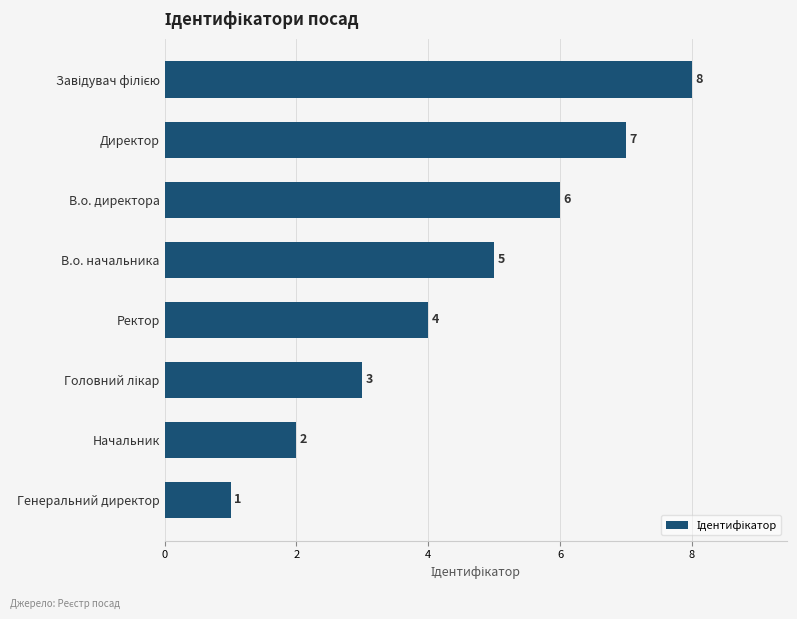

What value does the data have at Ректор?

4